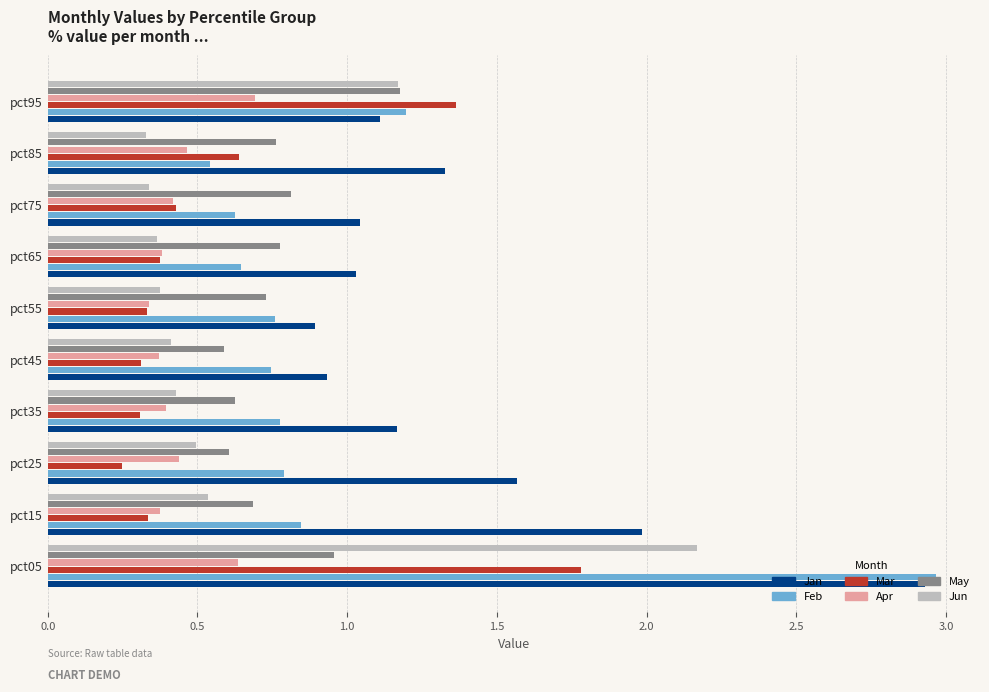

Is the value of Apr at pct15 greater than the value of Jan at pct35?

No